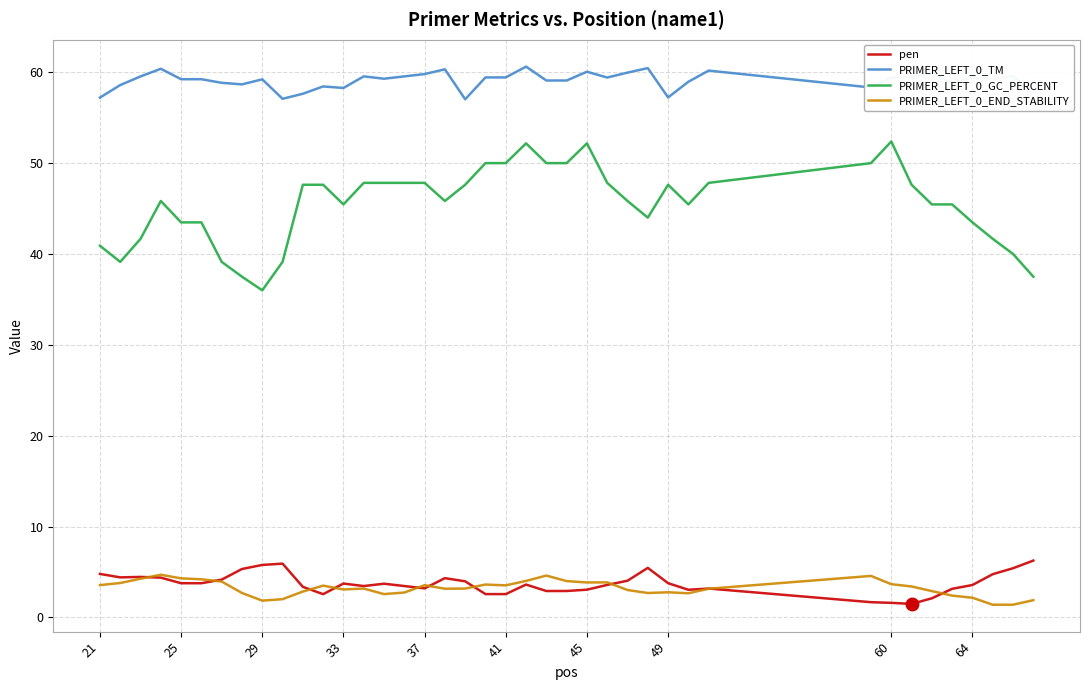

True or false: PRIMER_LEFT_0_TM and pen cross at least once.

False